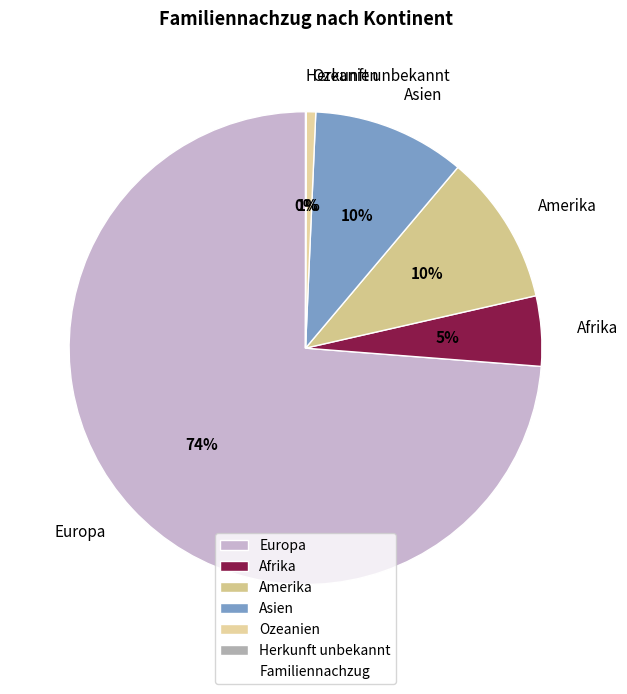

The Ozeanien slice represents 14% of the pie. True or false?

False